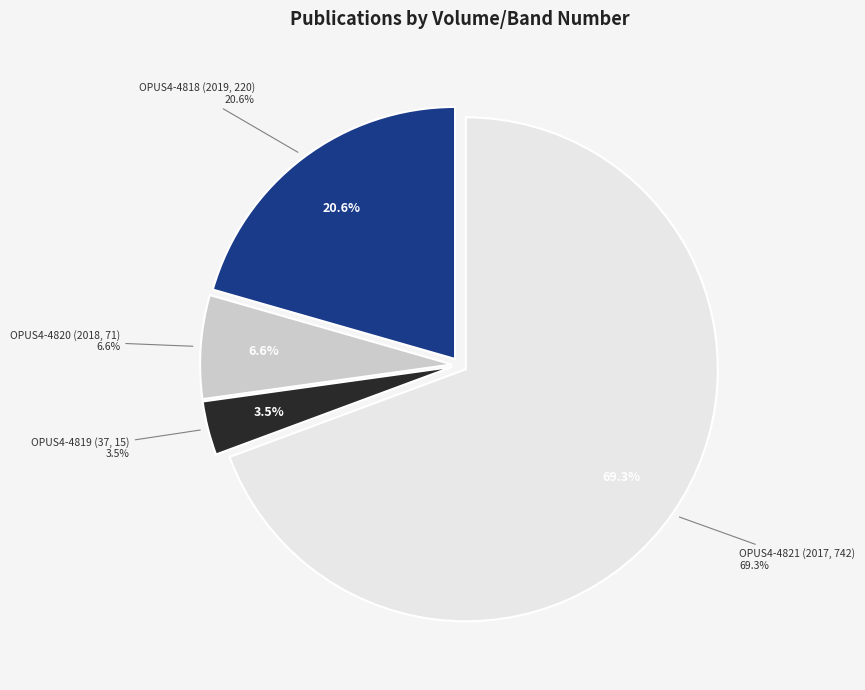

To the nearest percent, what is the difference between the OPUS4-4818 (2019, 220) and OPUS4-4819 (37, 15) slice percentages?

17%